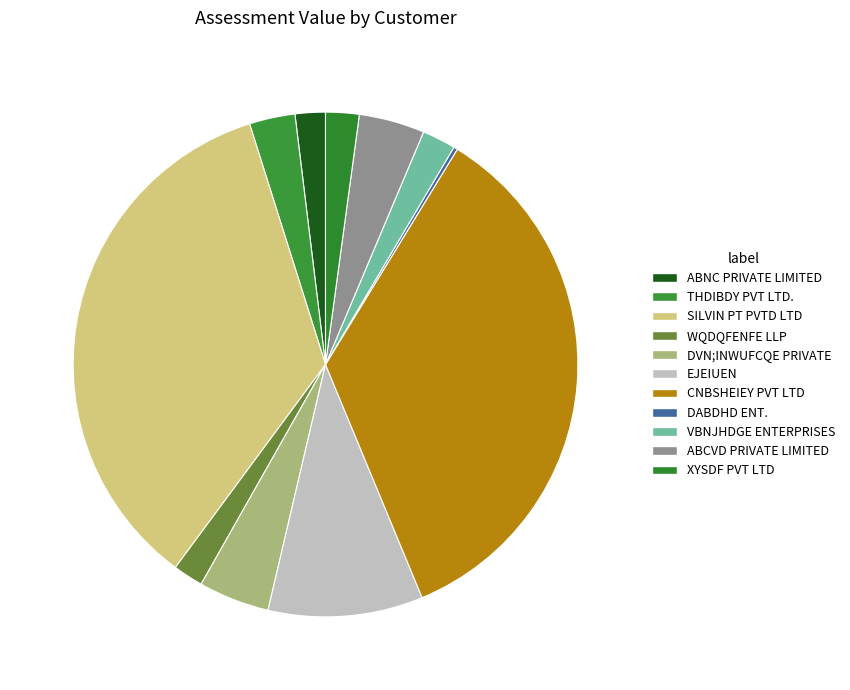

Approximately how many times larger is the value at THDIBDY PVT LTD. compared to EJEIUEN?

0.3